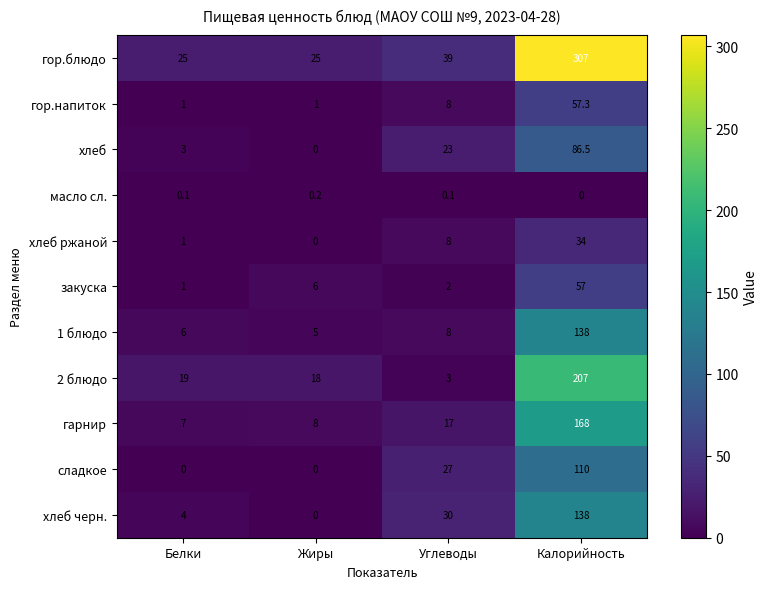

How many data points in 2 блюдо are less than 19?

2